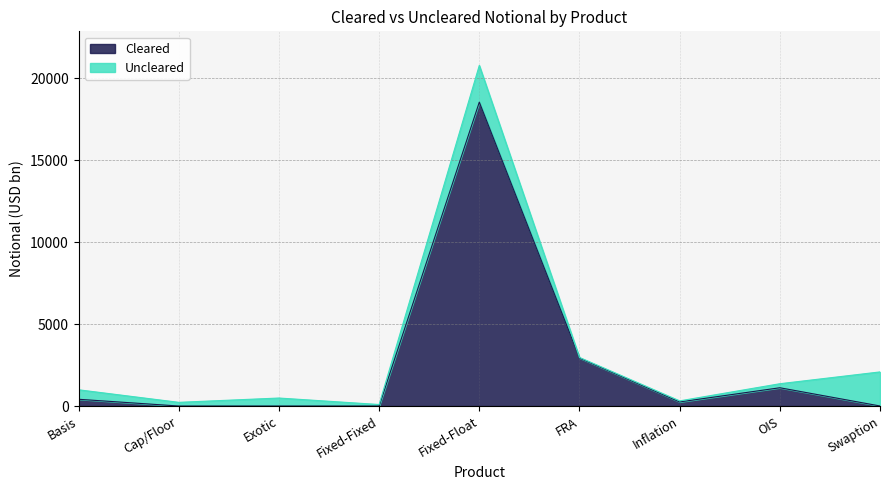

At which label is Cleared closest to 9272?

FRA